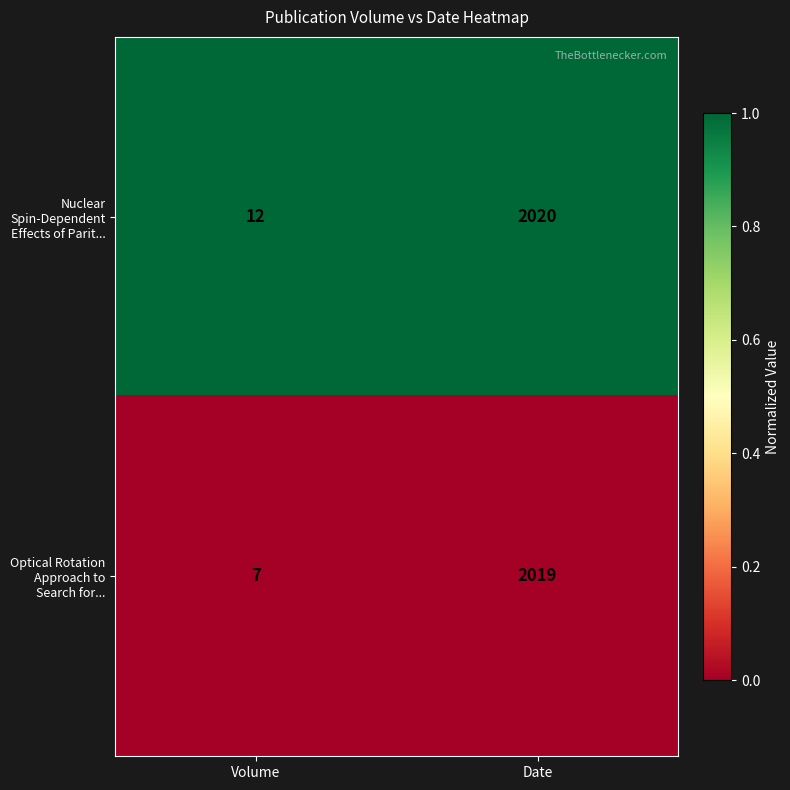

How many categories are shown in the chart?

2